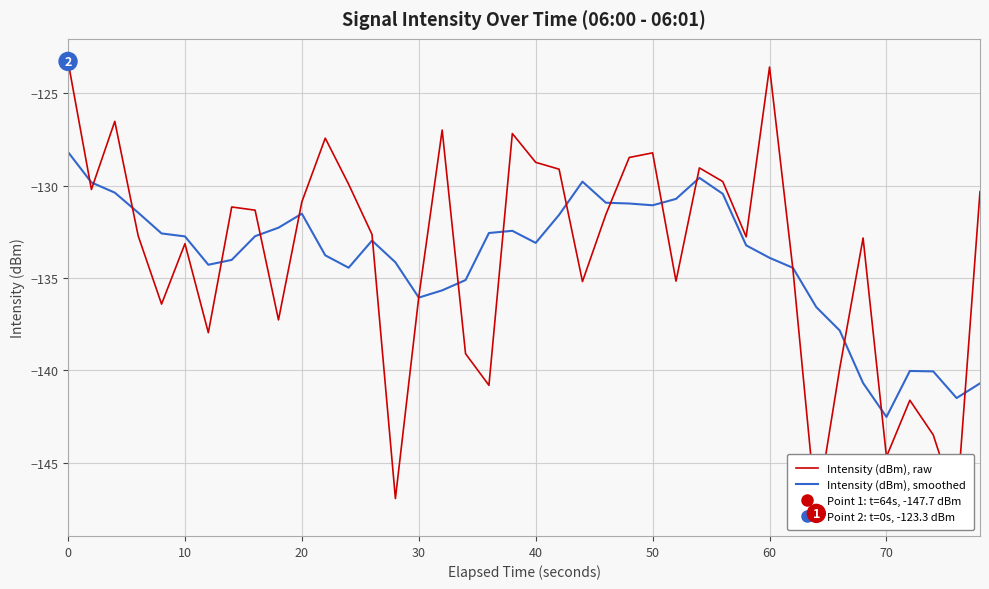

What is the lowest value of the Intensity (dBm), smoothed series?

-142.5